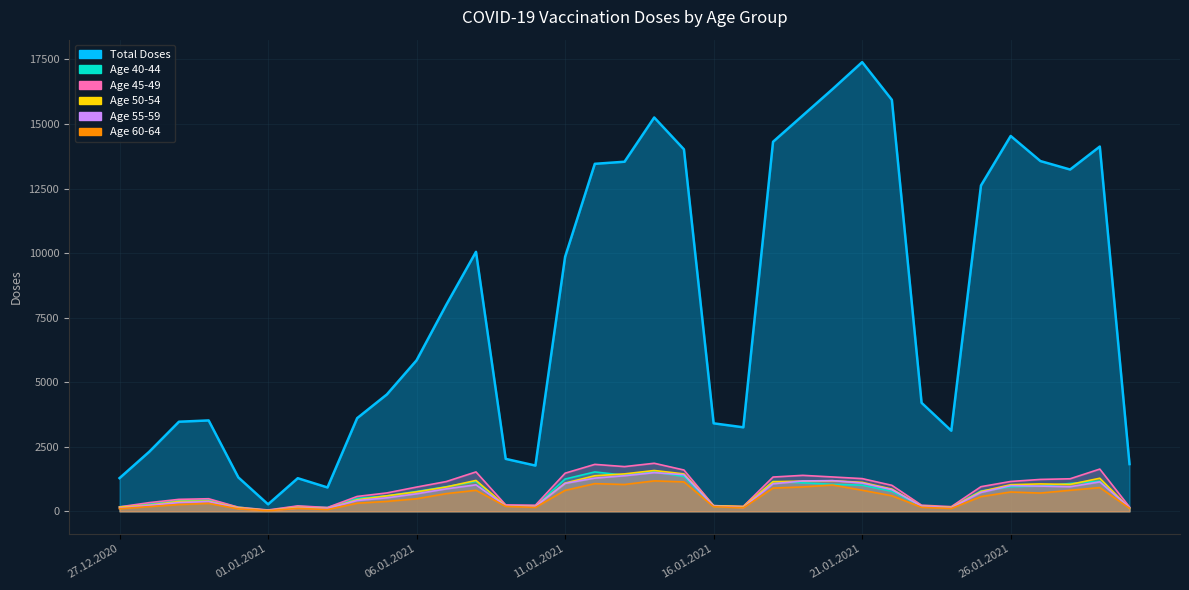

What is the maximum value shown in the chart?

17398